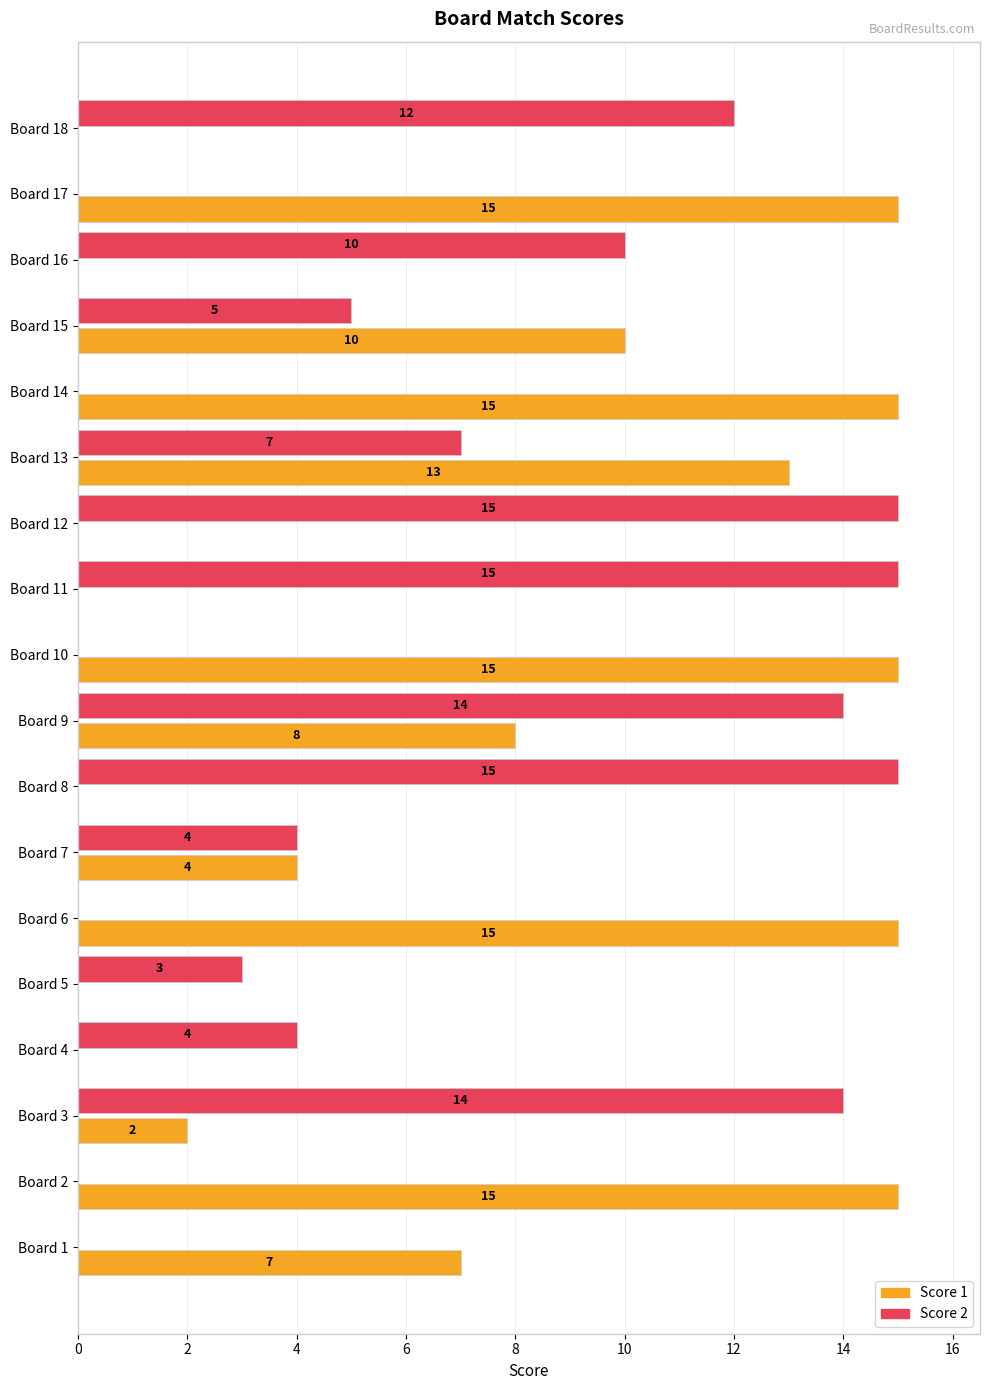

What is the approximate value of Score 2 at Board 12?

15